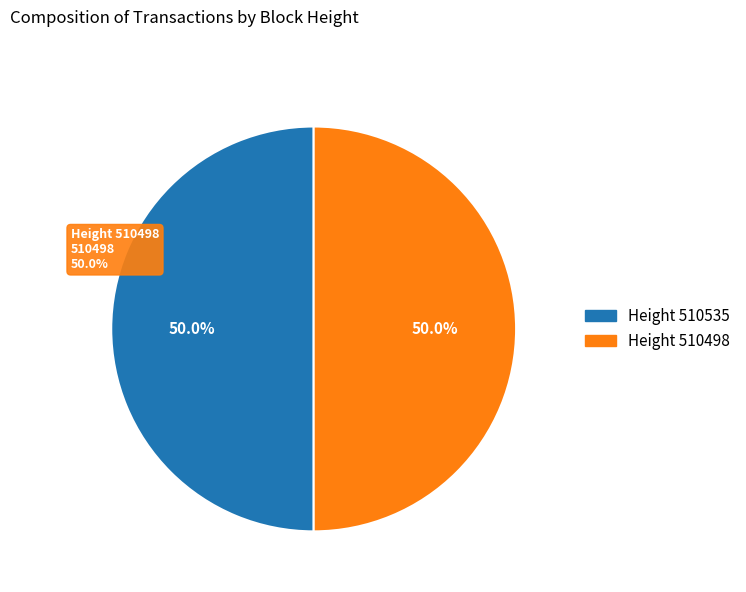

Is 510535 the majority of the pie?

Yes